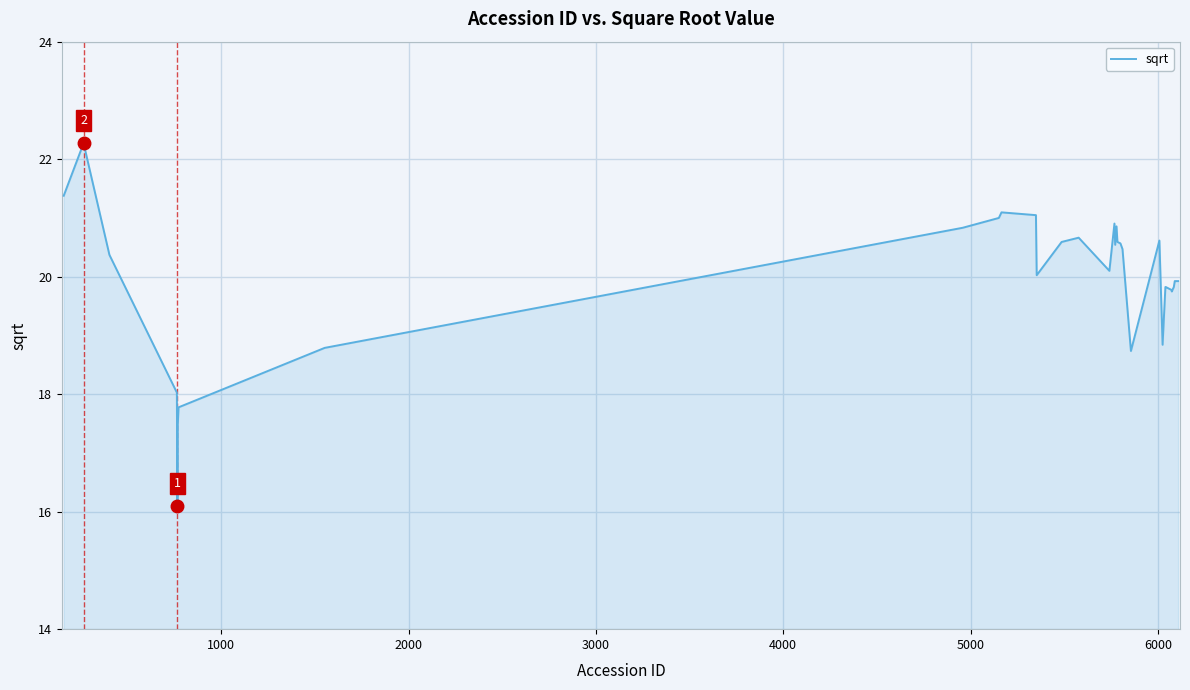

Count the number of categories in the chart.

40